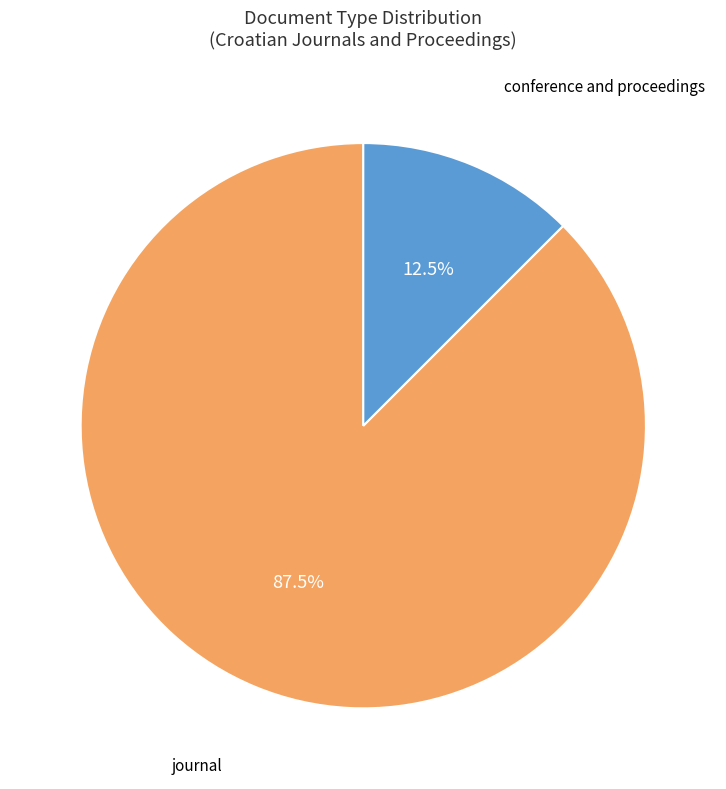

What is the smallest slice in the pie chart?

conference and proceedings